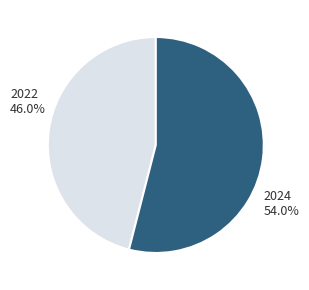

Is 2022 the majority of the pie?

No